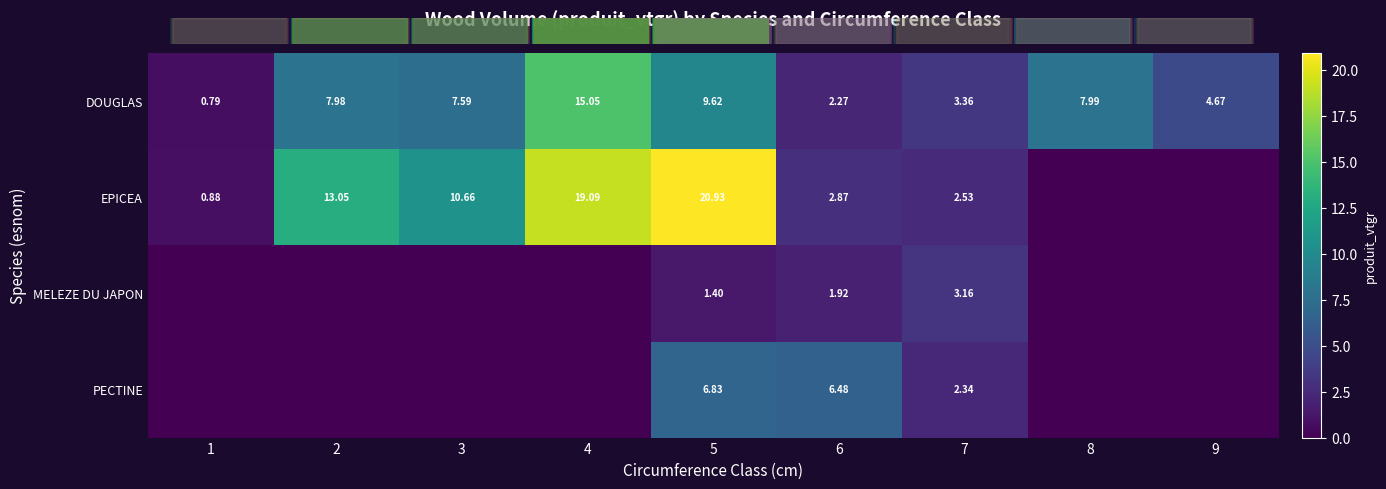

Which series has the largest range (max minus min)?

row_1